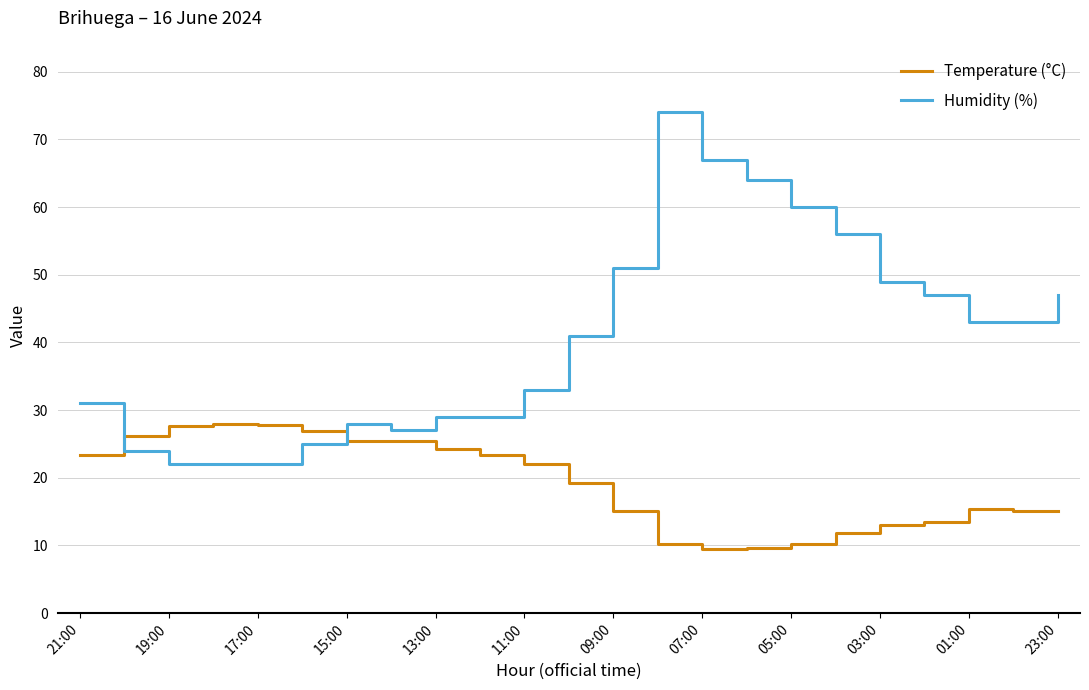

List the series in order of their overall mean, highest first.

Humidity (%), Temperature (°C)